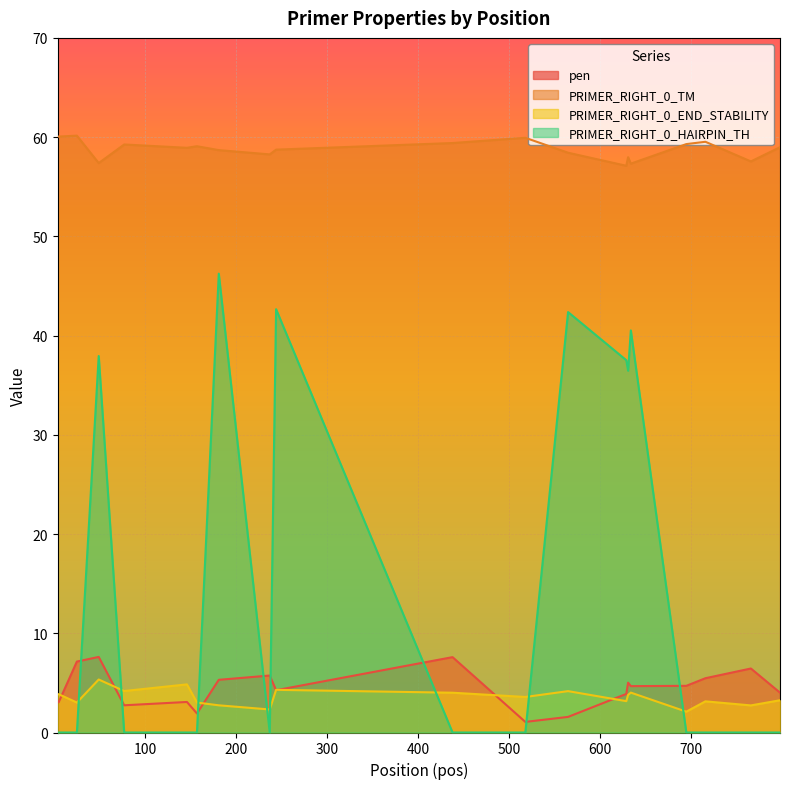

True or false: PRIMER_RIGHT_0_HAIRPIN_TH has a value of -28.5 at 5.

False